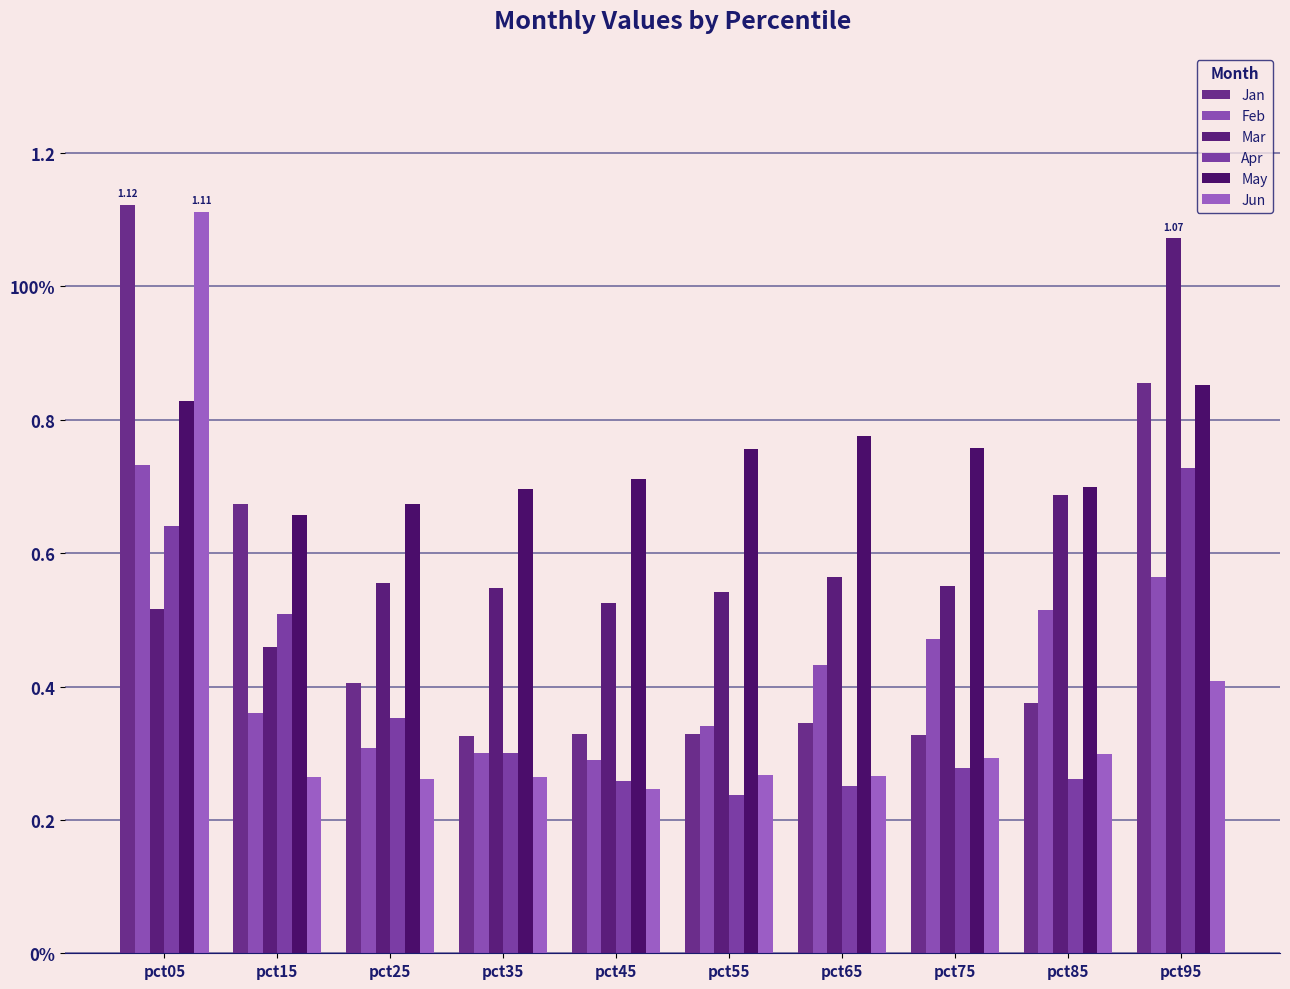

Does the chart contain any negative values?

No